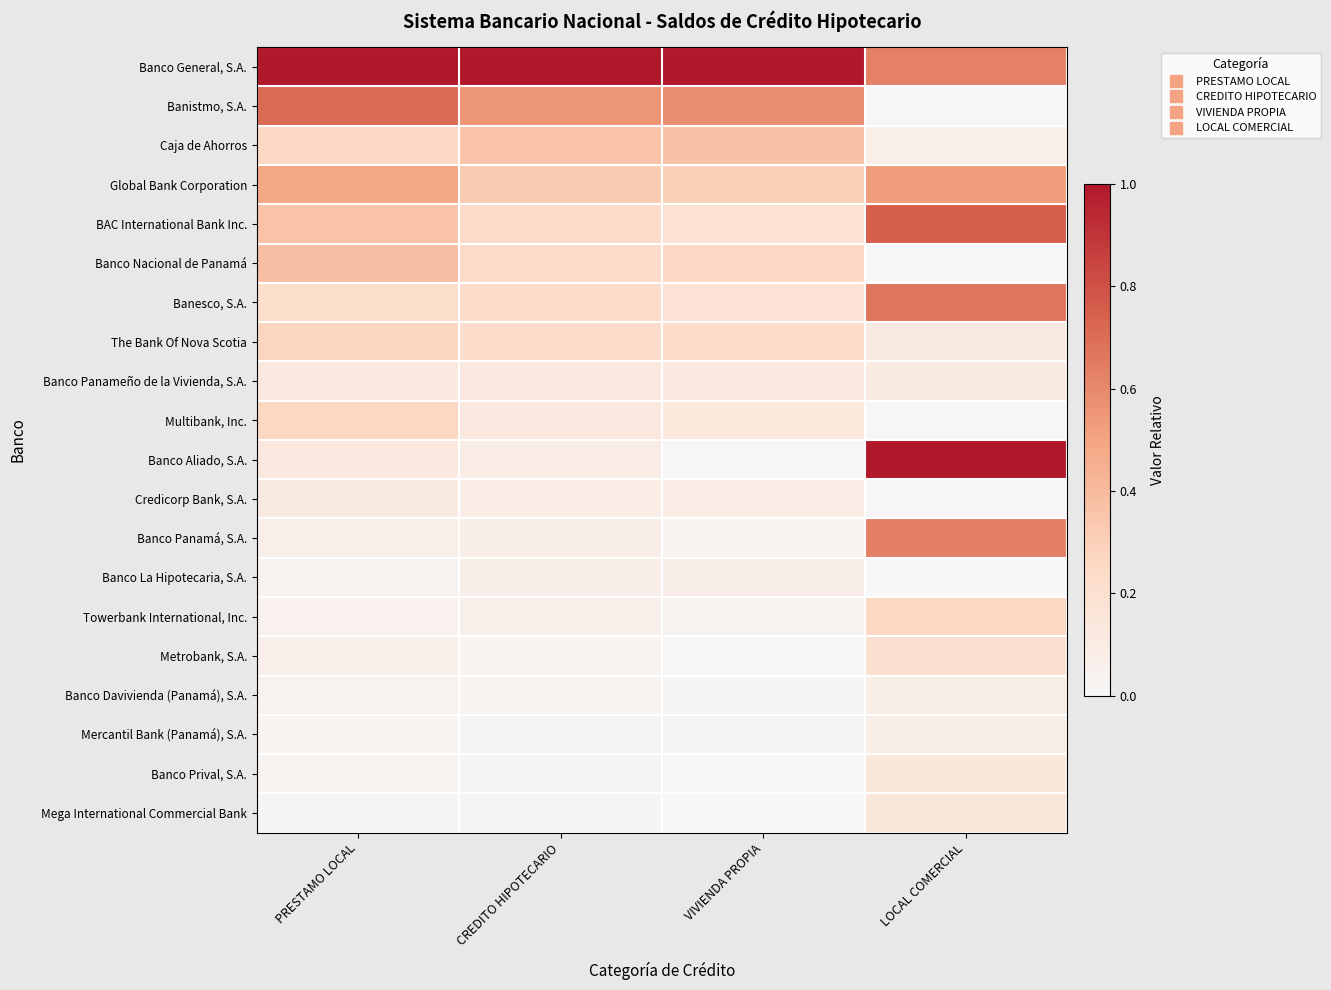

At which category is the sum across all series the highest?

LOCAL COMERCIAL